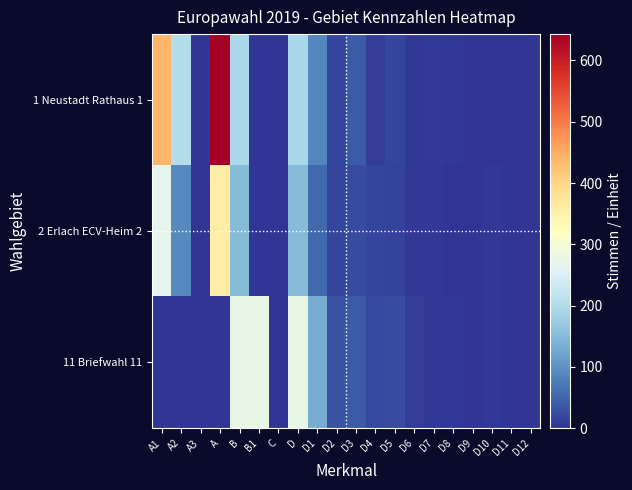

What is the total value across all series at D2?

65